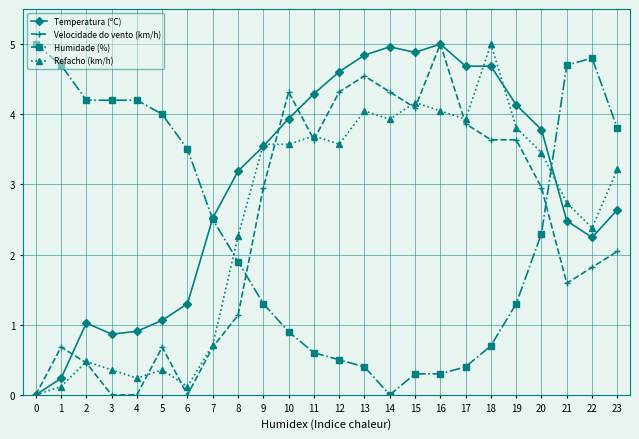

How many series are shown in this chart?

4